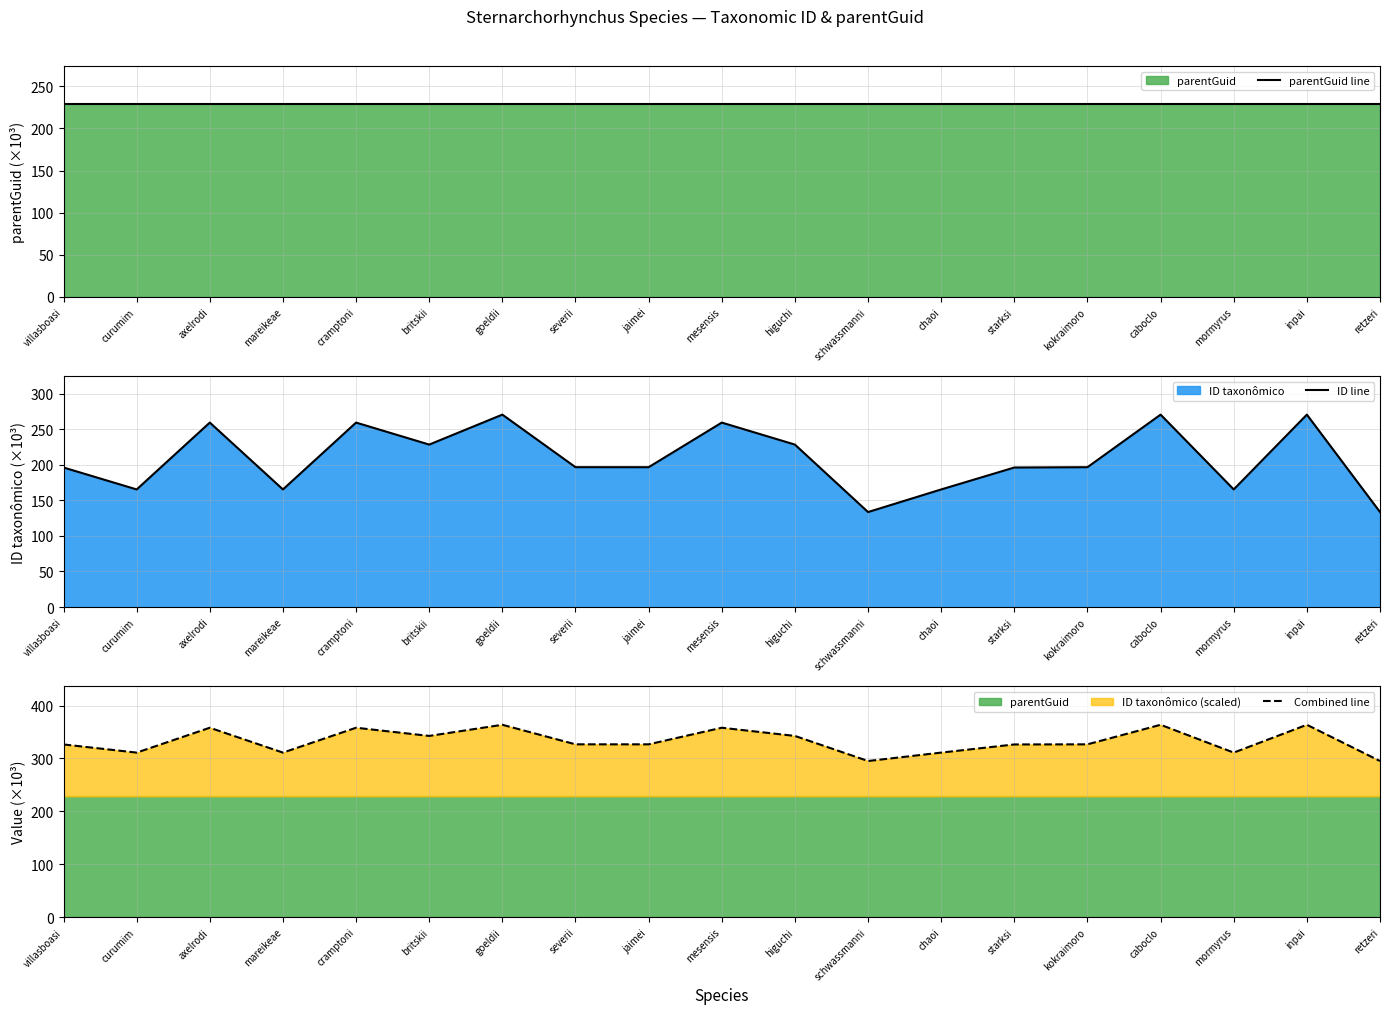

Rank the series at kokraimoro from lowest to highest value.

ID line, parentGuid line, Combined line